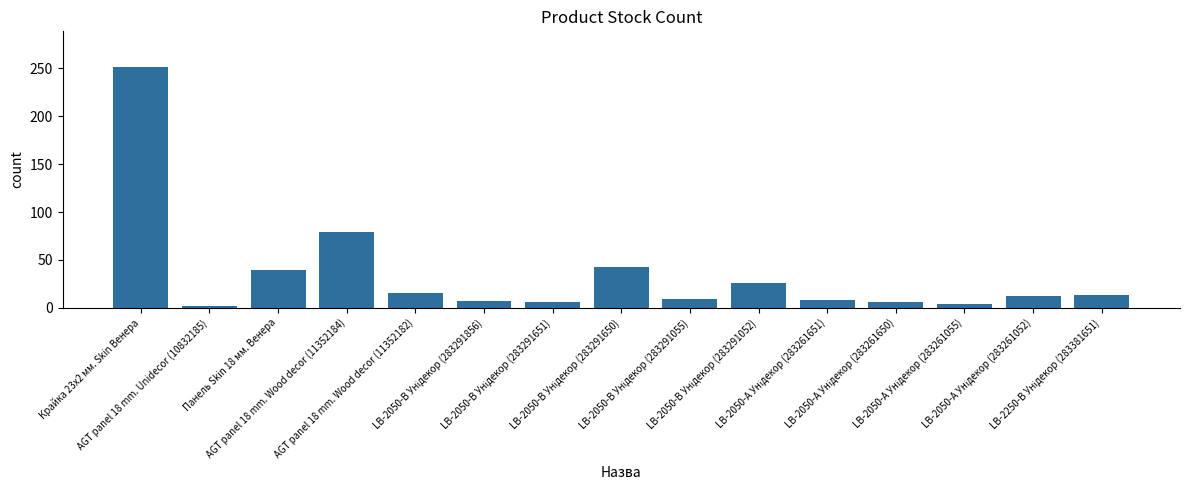

What is the maximum value shown in the chart?

251